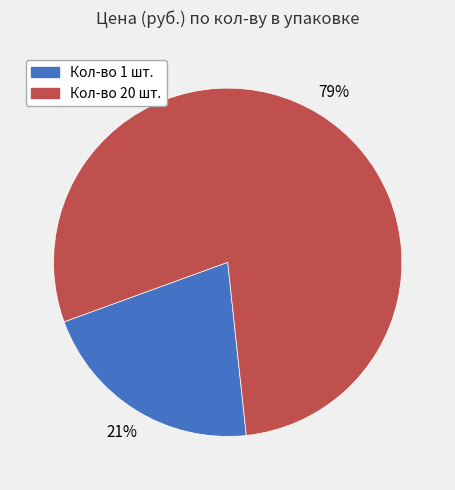

Which category accounts for the majority?

Кол-во 20 шт.